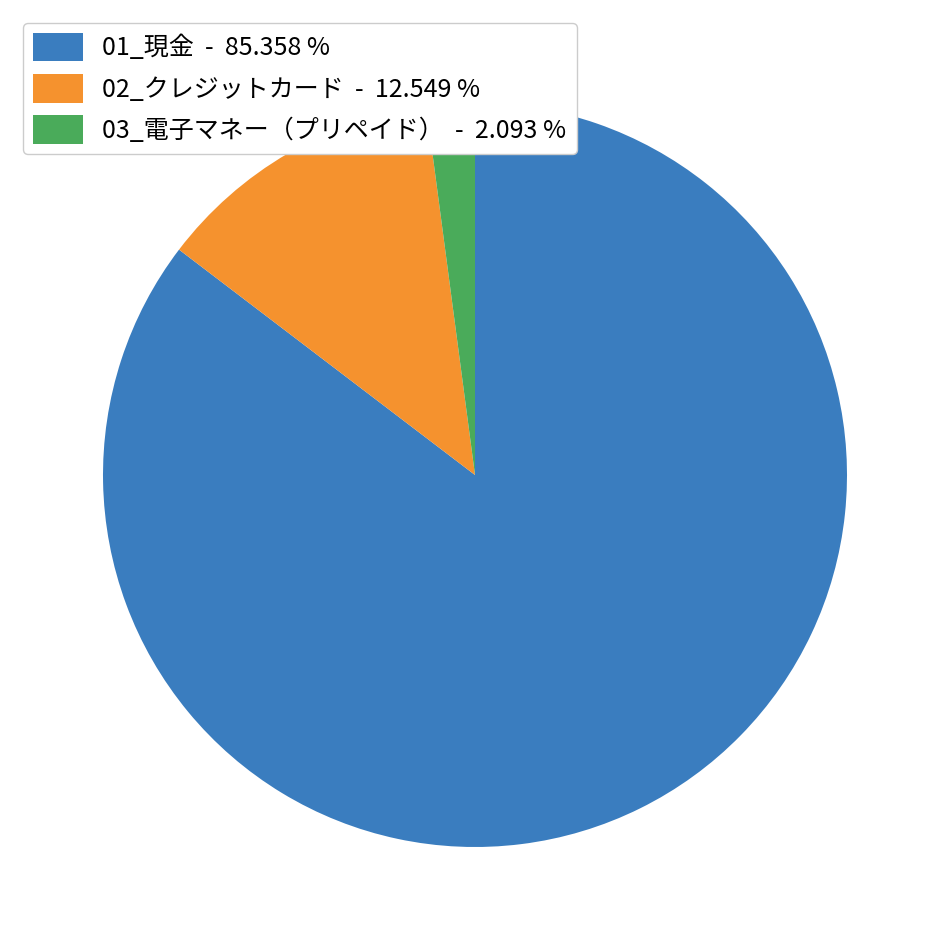

How many slices are in this pie chart?

3